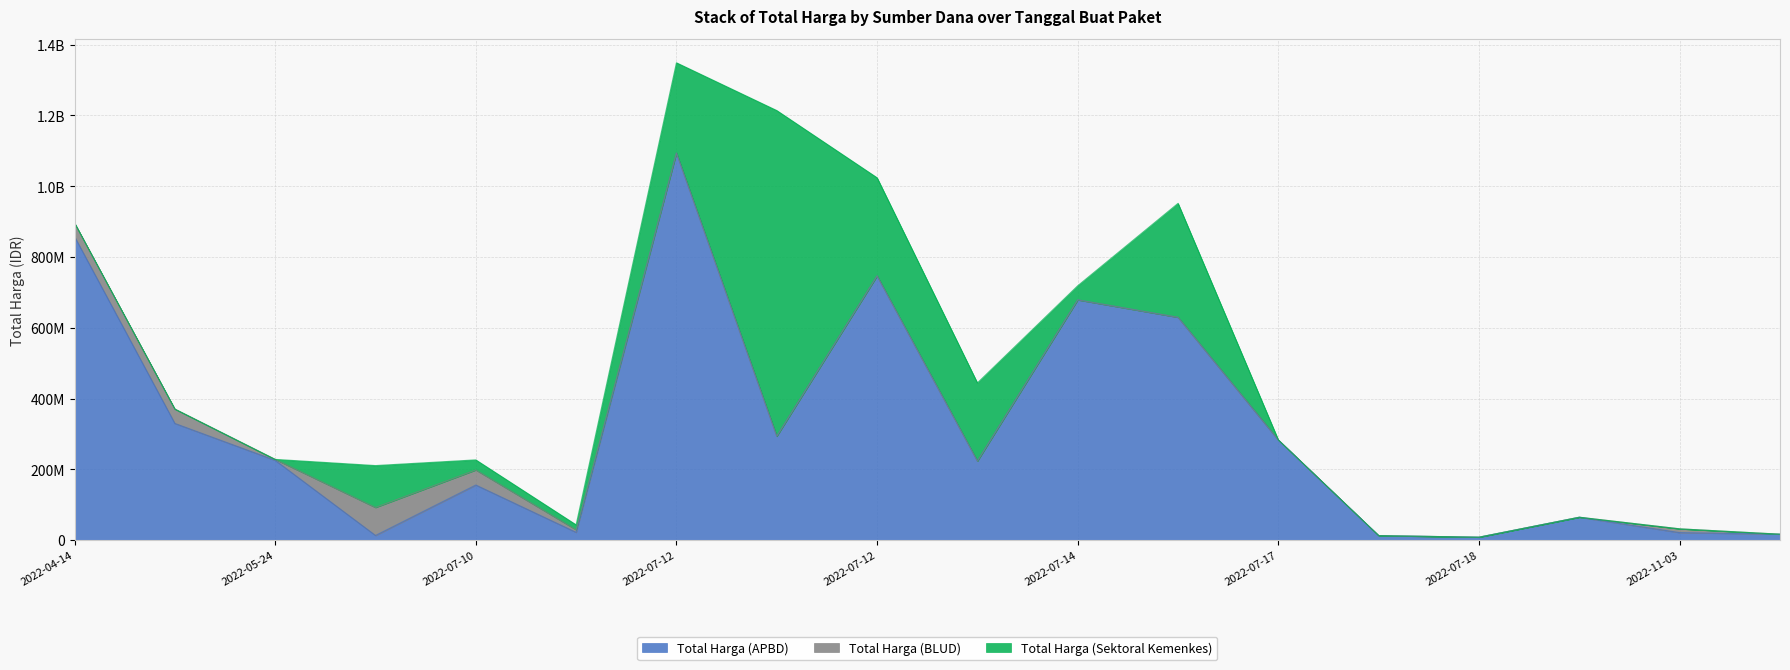

Is it true that Total Harga (APBD) equals 679016000 at 2022-07-14?

True